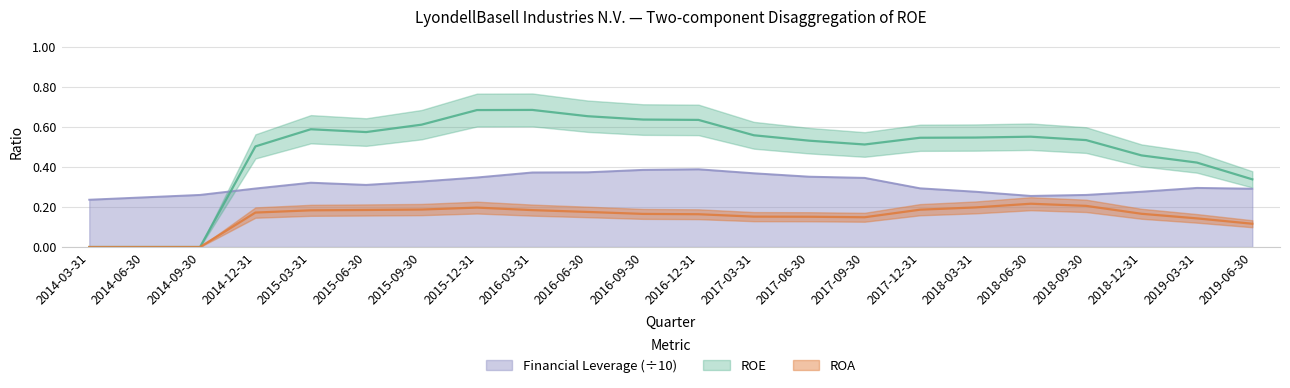

Does the chart display data point markers on the line(s)?

No